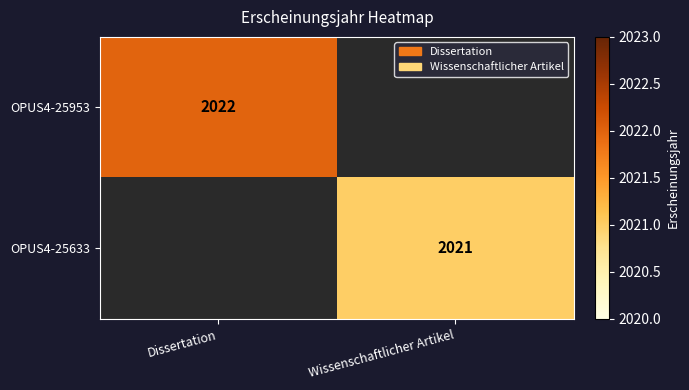

Count the number of categories in the chart.

2